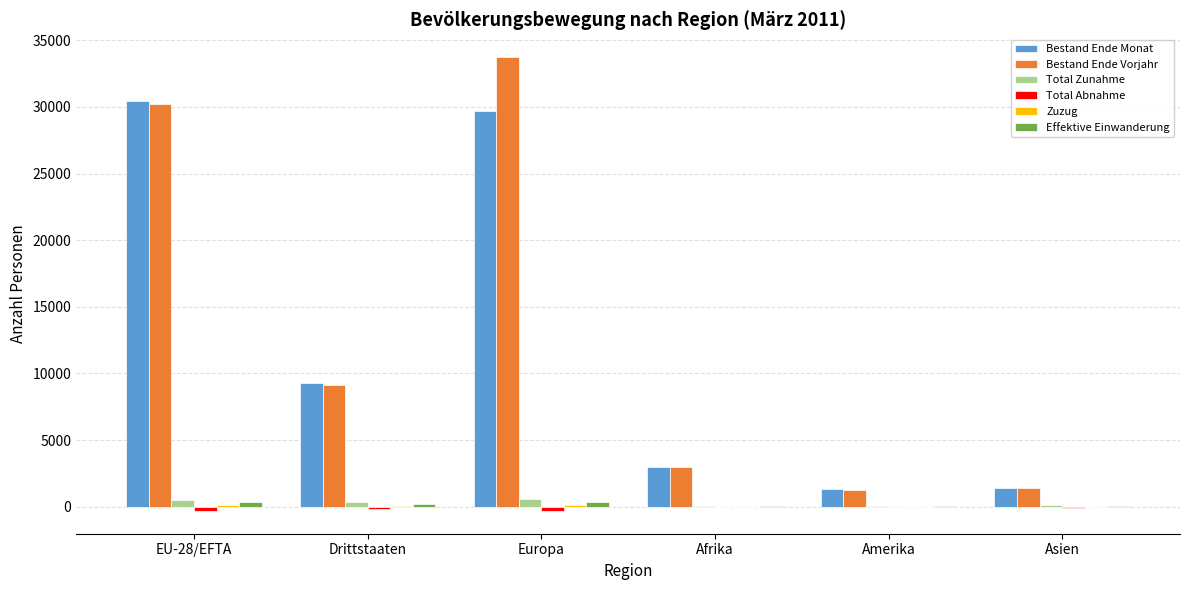

Which category has the highest value across all series?

Europa